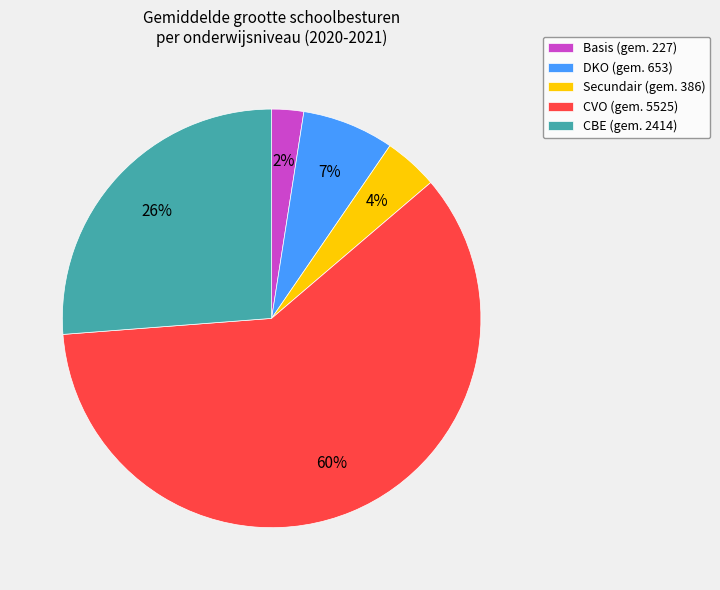

What percentage is the Secundair (gem. 386) slice, to the nearest percent?

4%